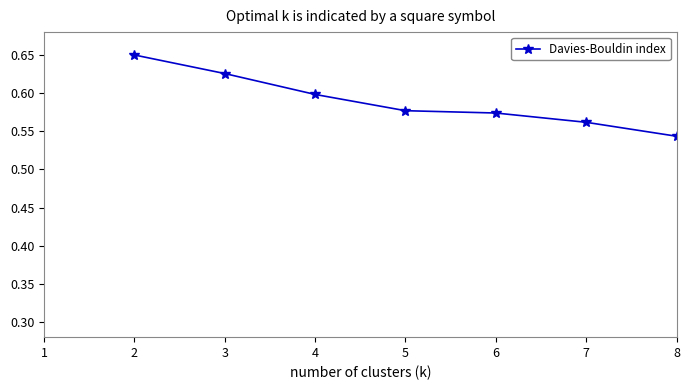

How many values are between 0 and 1?

20